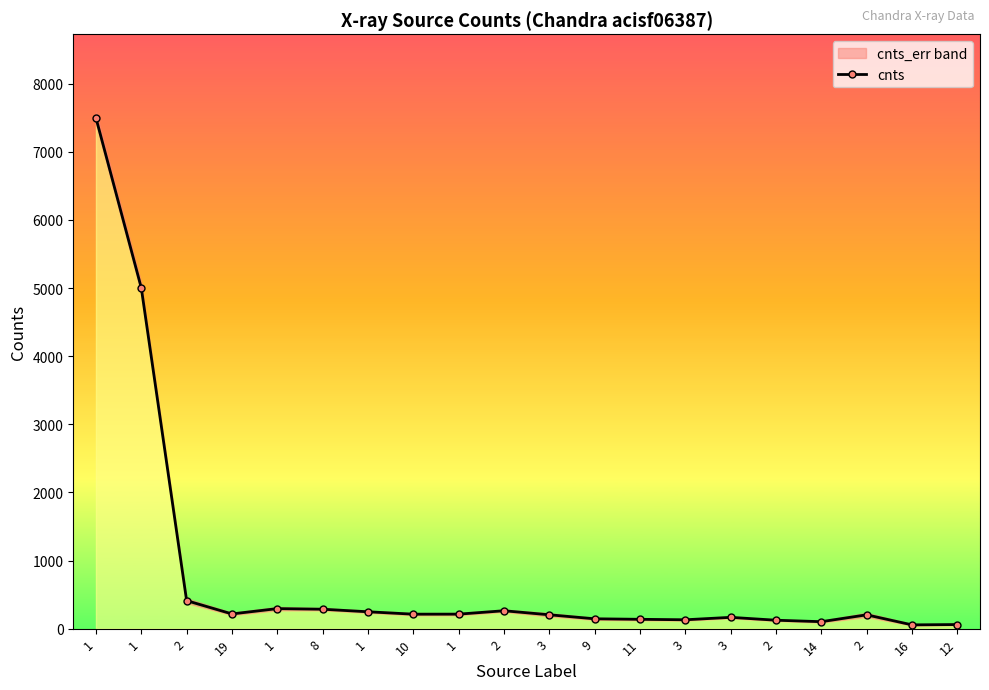

Count the number of values greater than 212.

10